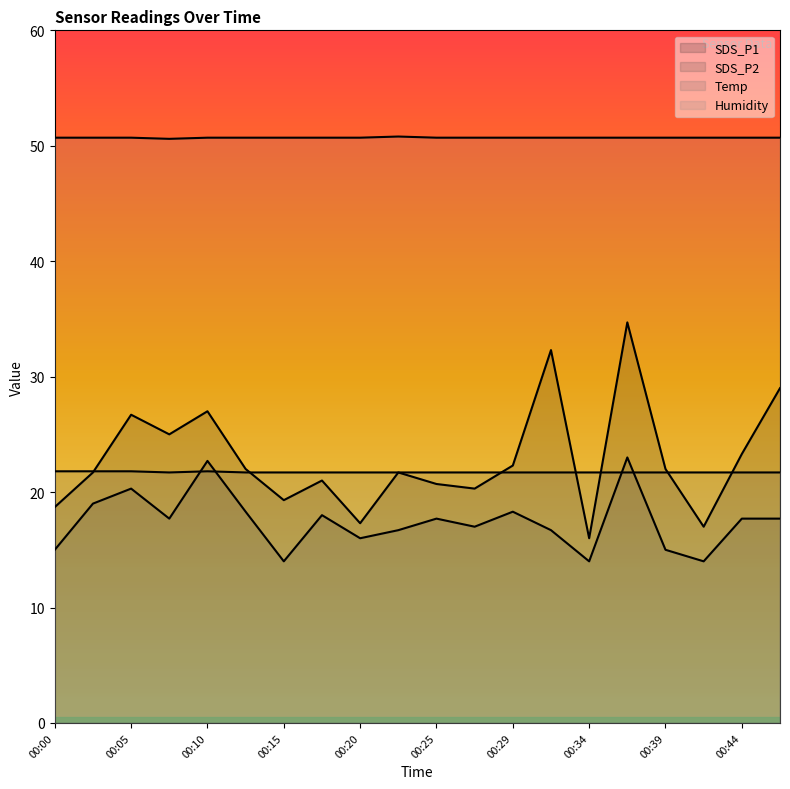

Is it true that Temp equals 21.7 at 00:07?

True